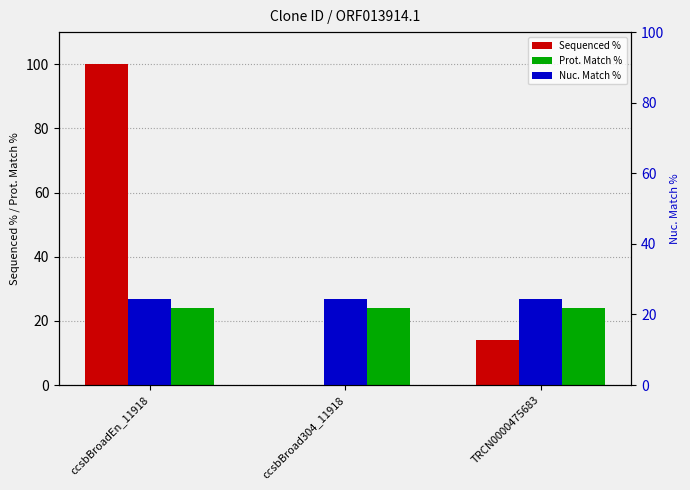

What is the label of the 1st bar from the right?

TRCN0000475683